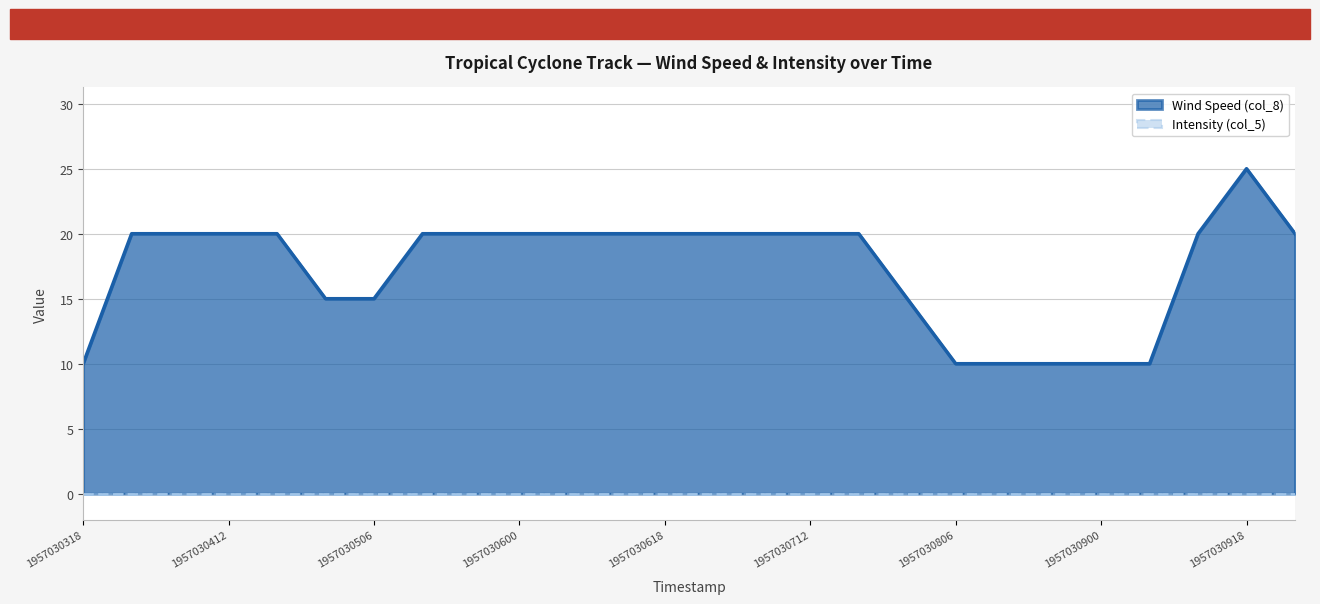

How many values are between 15 and 20?

19